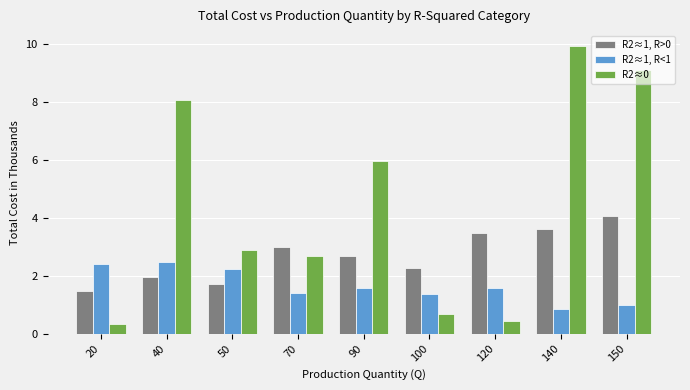

How many data points in R2≈0 are above 2?

6